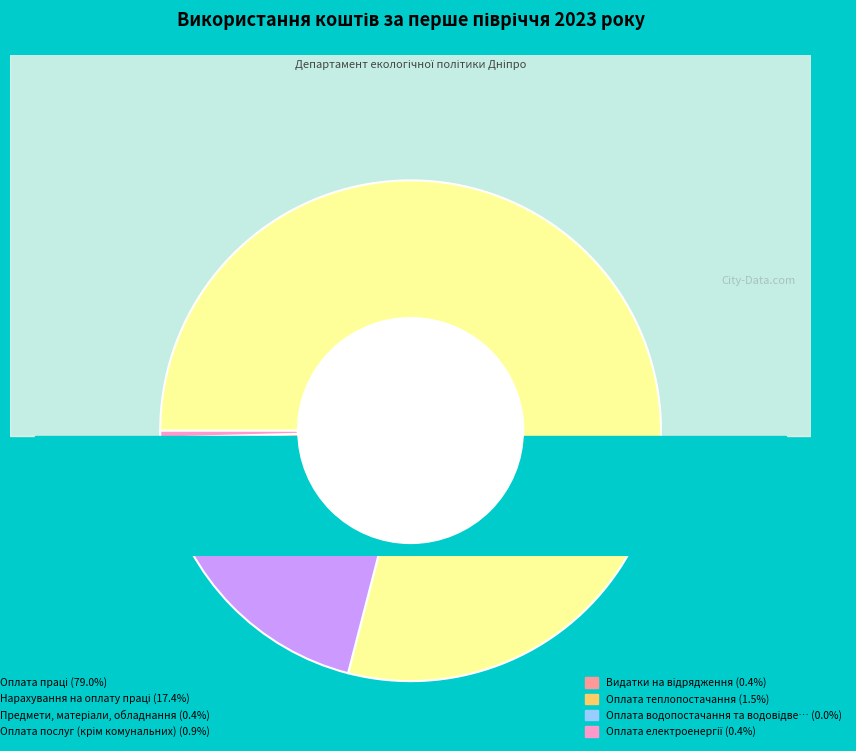

Is it true that Видатки на відрядження is 6% of the pie?

False